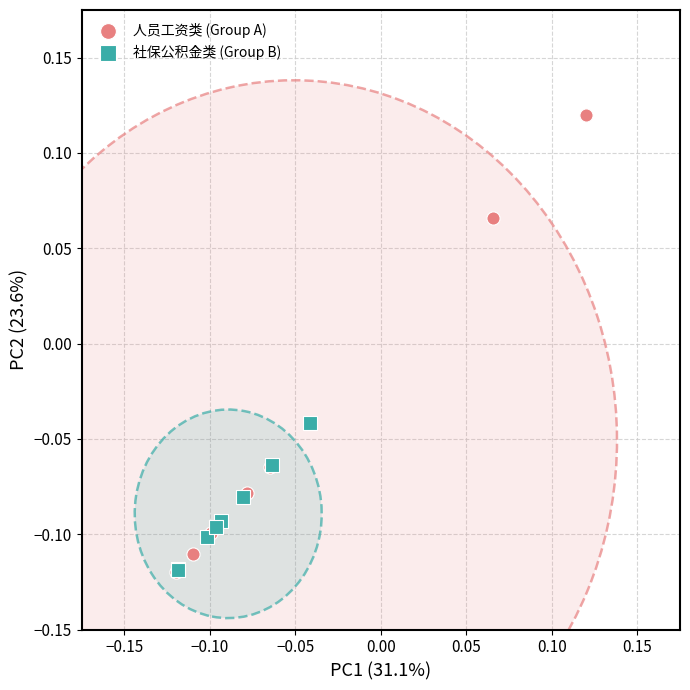

Which series reaches the maximum Y coordinate?

人员工资类 (Group A)